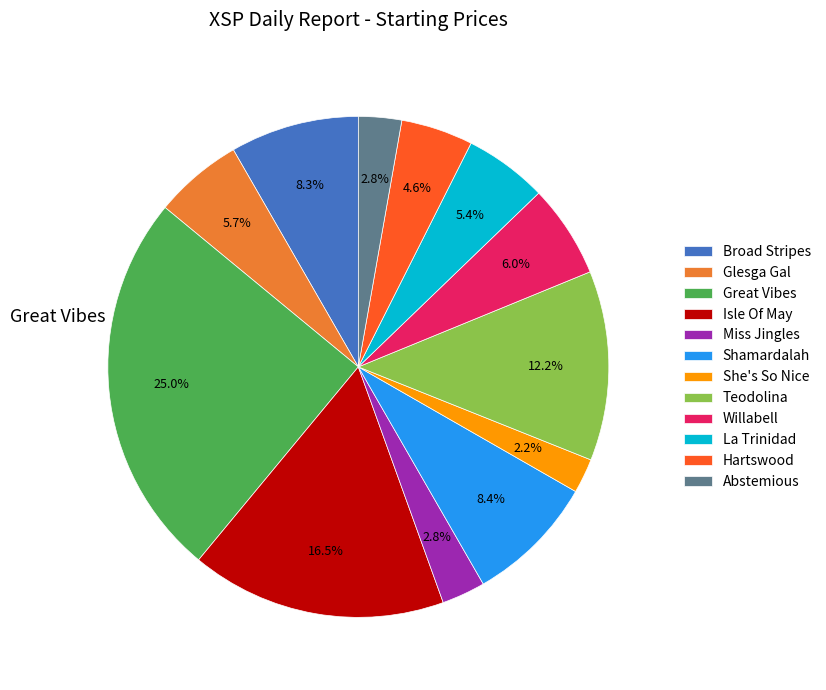

What percentage do Glesga Gal and Abstemious together represent?

8.5%